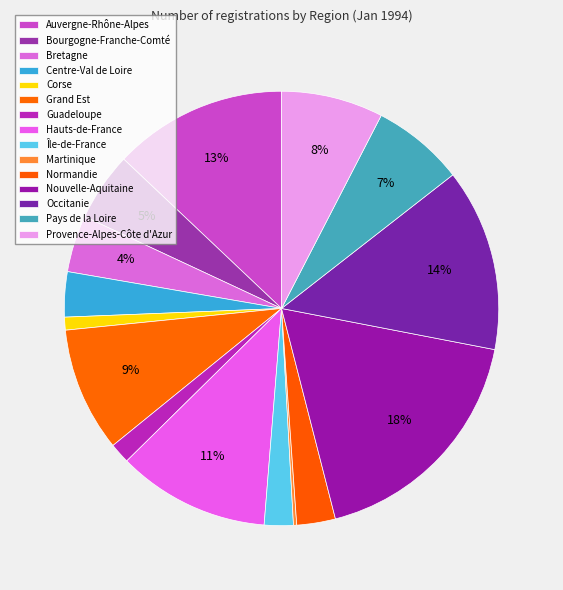

Between Normandie and Auvergne-Rhône-Alpes, which is larger?

Auvergne-Rhône-Alpes